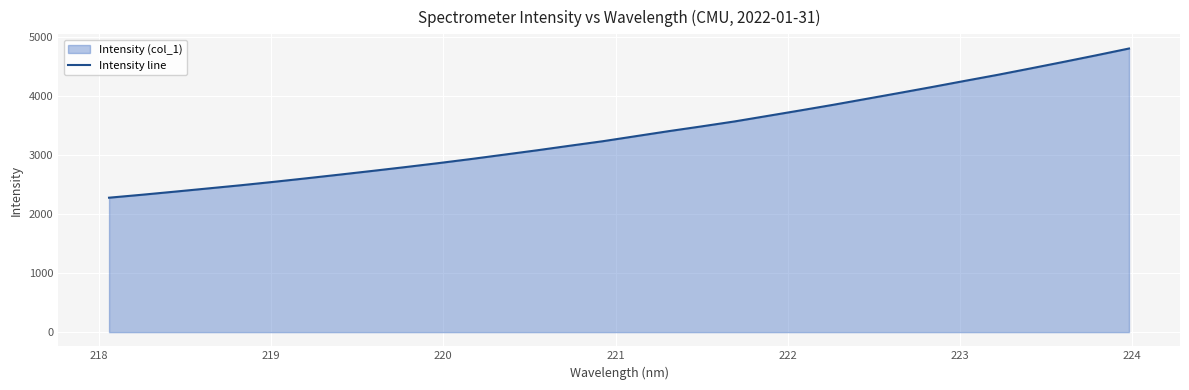

What is the difference between the maximum and minimum values?

2526.8